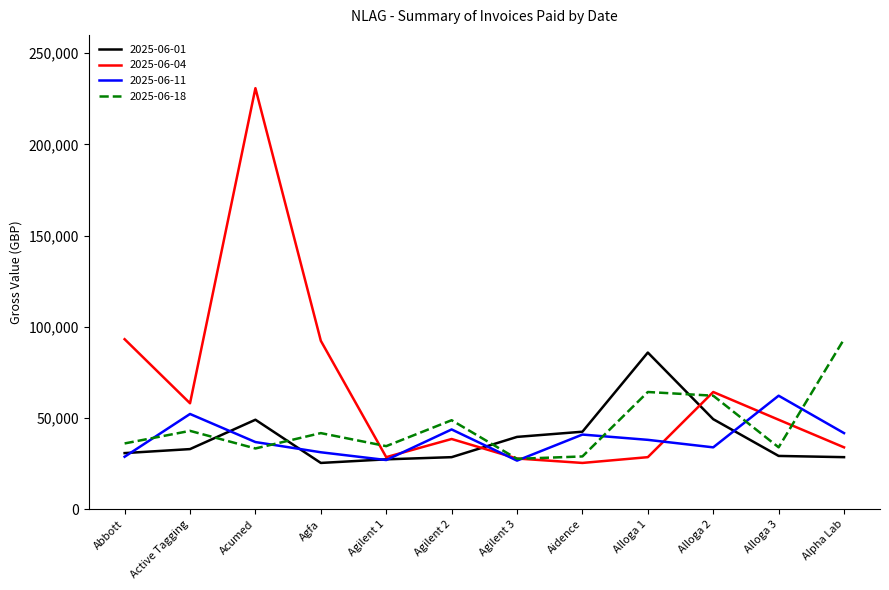

True or false: 2025-06-18 and 2025-06-11 intersect in this chart.

True